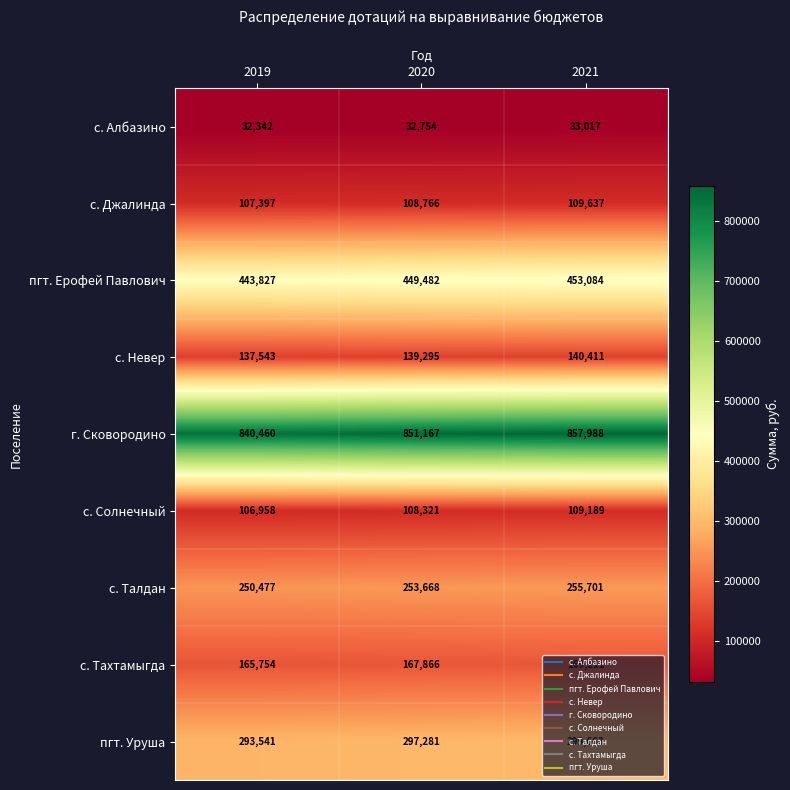

Is it true that пгт. Ерофей Павлович equals 586029 at 2019?

False